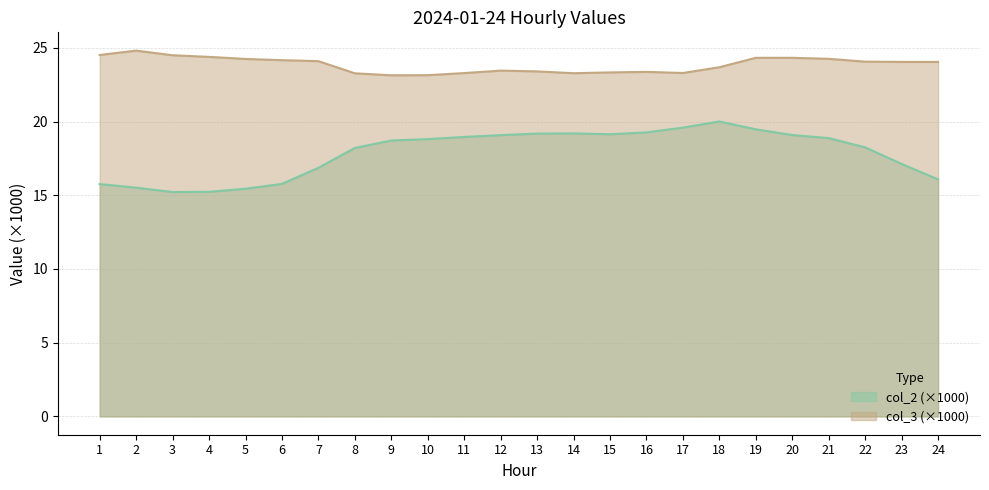

What is the approximate value of col_2 at 12?

19.1